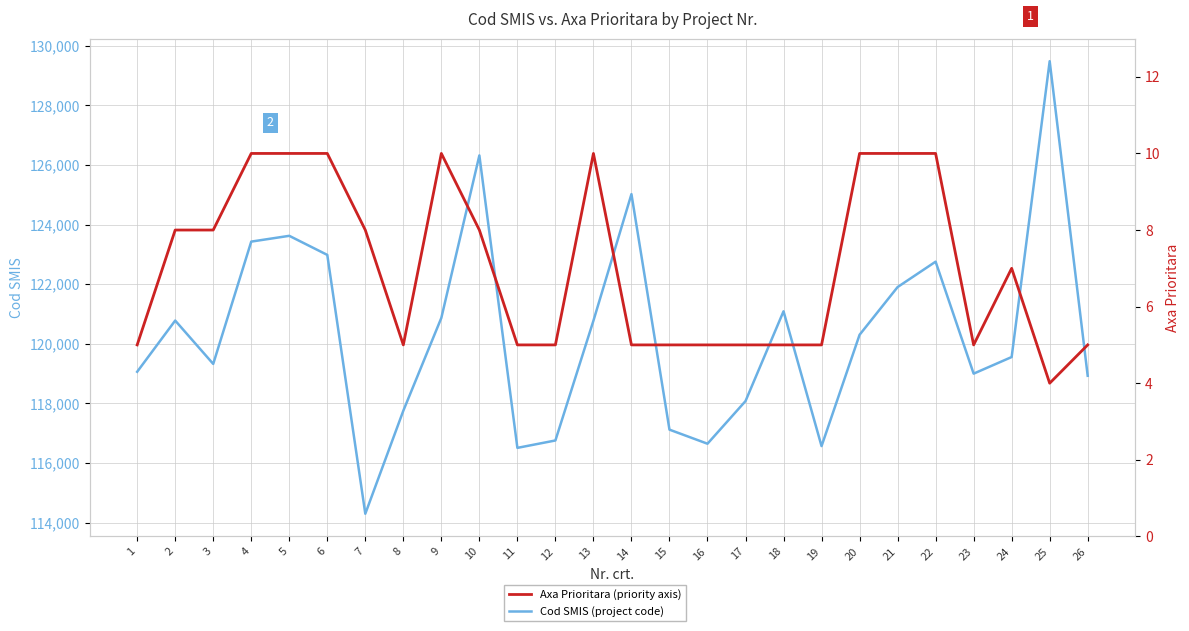

What is the difference between the second highest and second lowest values in the Cod SMIS series?

9807